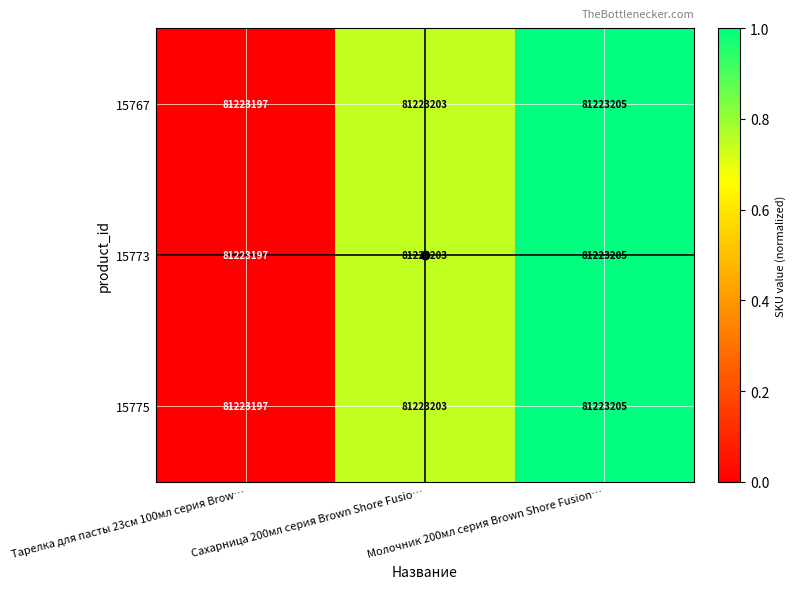

What is the average value of the 15773 series?

0.6